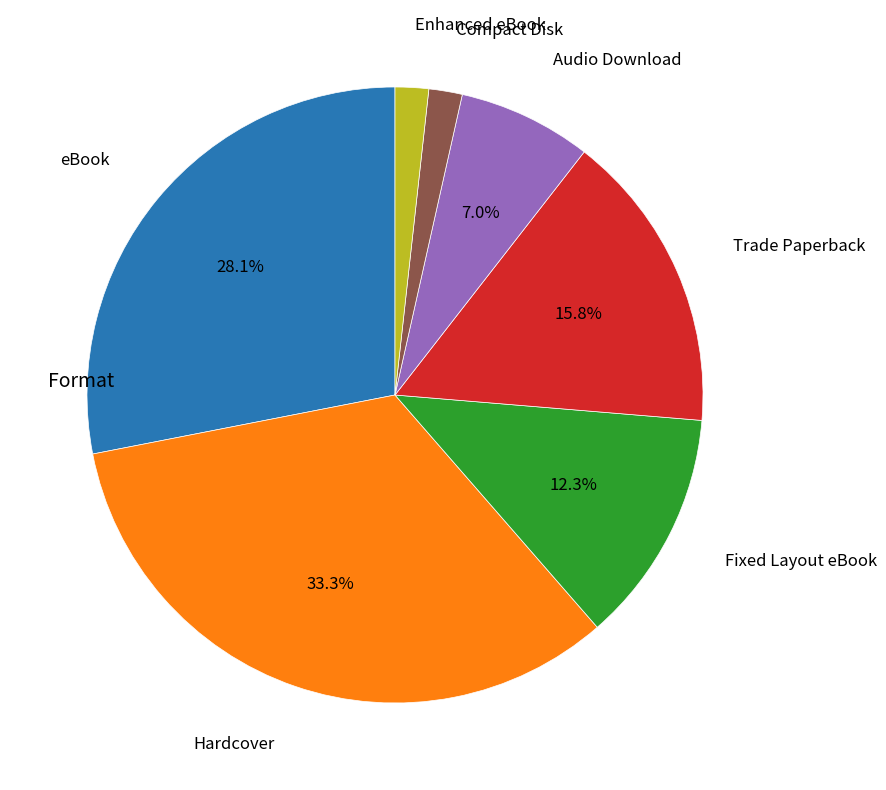

Does any single category account for the majority?

No